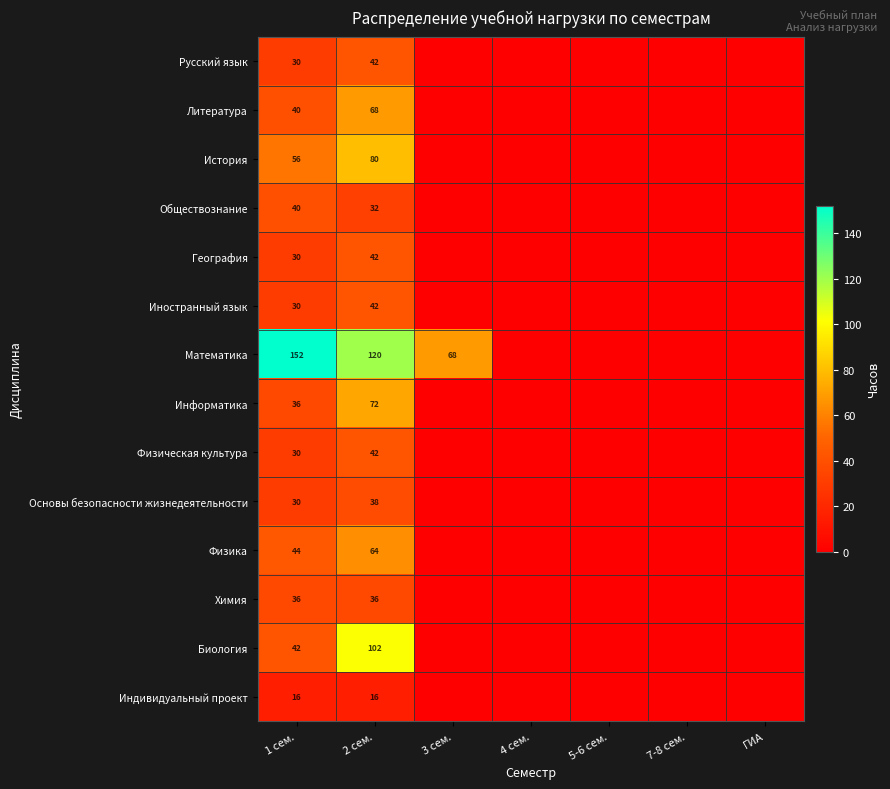

What is the total value across all series at 2 сем.?

796